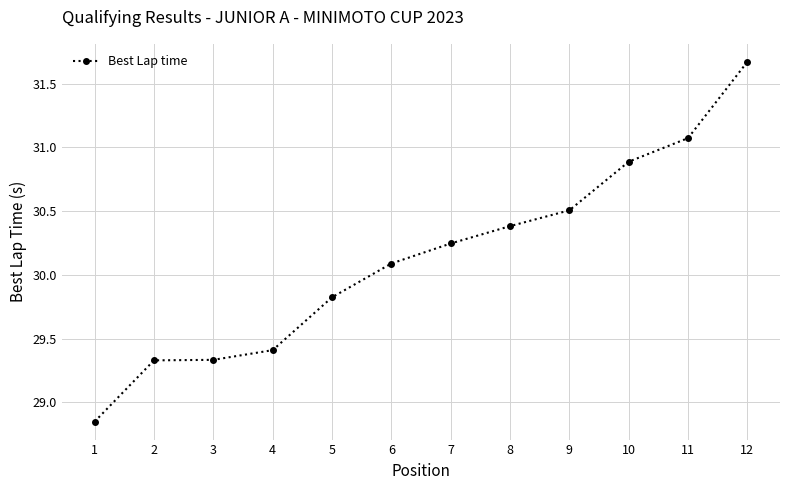

At which category does the chart reach its peak across all series?

12